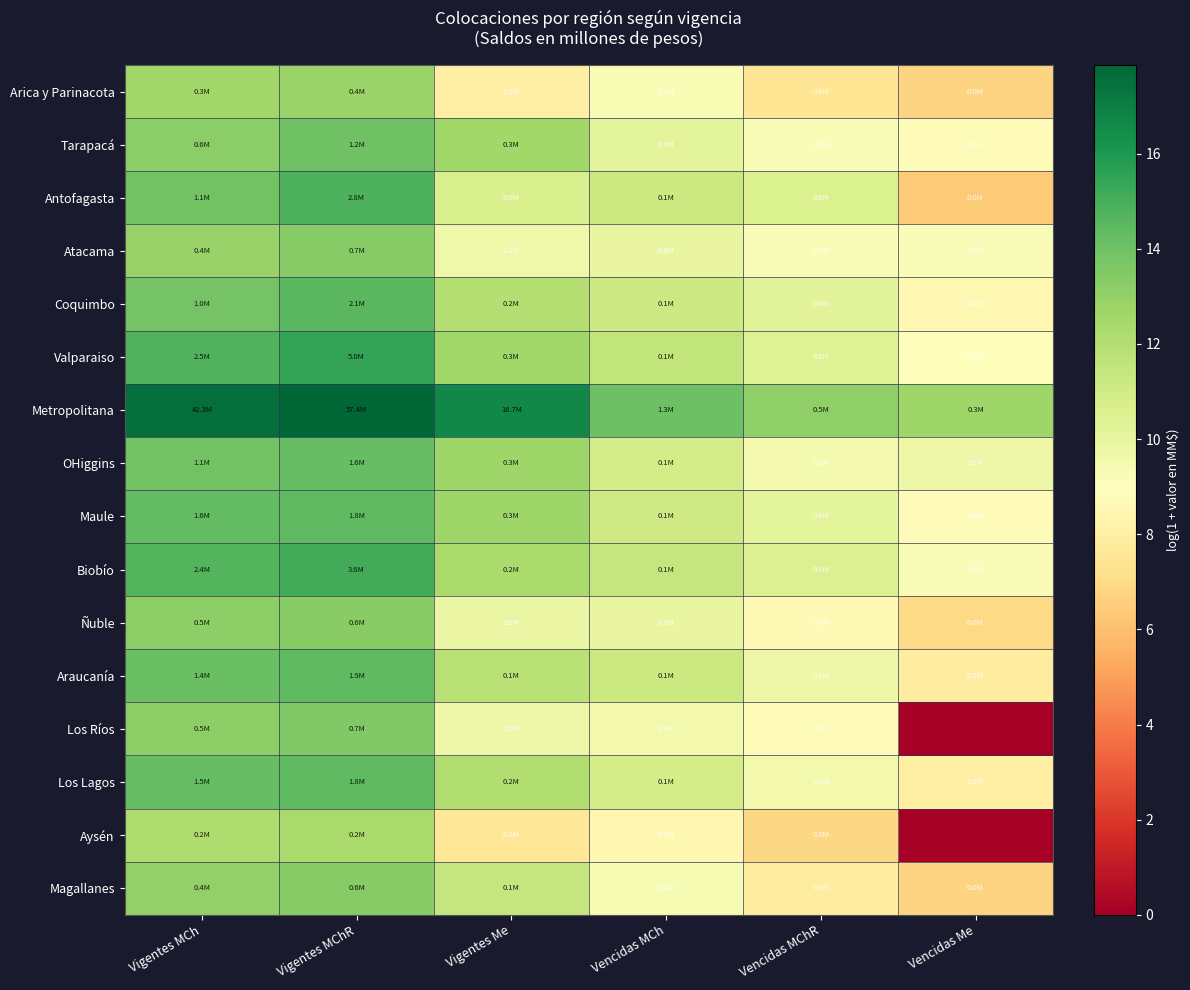

Reading right to left, transcribe all the data shown in this chart.

Arica y Parinacota: Vencidas Me=6.8	Vencidas MChR=7.5	Vencidas MCh=9.3	Vigentes Me=8.1	Vigentes MChR=12.8	Vigentes MCh=12.6
Tarapacá: Vencidas Me=8.7	Vencidas MChR=9.2	Vencidas MCh=10.2	Vigentes Me=12.6	Vigentes MChR=14.0	Vigentes MCh=13.3
Antofagasta: Vencidas Me=6.4	Vencidas MChR=10.6	Vencidas MCh=11.2	Vigentes Me=10.6	Vigentes MChR=14.8	Vigentes MCh=14.0
Atacama: Vencidas Me=9.2	Vencidas MChR=9.2	Vencidas MCh=10.0	Vigentes Me=9.7	Vigentes MChR=13.4	Vigentes MCh=12.8
Coquimbo: Vencidas Me=8.6	Vencidas MChR=10.2	Vencidas MCh=11.1	Vigentes Me=12.0	Vigentes MChR=14.6	Vigentes MCh=13.9
Valparaiso: Vencidas Me=9.0	Vencidas MChR=10.5	Vencidas MCh=11.5	Vigentes Me=12.6	Vigentes MChR=15.4	Vigentes MCh=14.7
Metropolitana: Vencidas Me=12.6	Vencidas MChR=13.1	Vencidas MCh=14.1	Vigentes Me=16.6	Vigentes MChR=17.9	Vigentes MCh=17.6
OHiggins: Vencidas Me=9.7	Vencidas MChR=9.4	Vencidas MCh=10.8	Vigentes Me=12.6	Vigentes MChR=14.3	Vigentes MCh=14.0
Maule: Vencidas Me=8.7	Vencidas MChR=10.1	Vencidas MCh=11.1	Vigentes Me=12.7	Vigentes MChR=14.4	Vigentes MCh=14.3
Biobío: Vencidas Me=9.1	Vencidas MChR=10.5	Vencidas MCh=11.4	Vigentes Me=12.3	Vigentes MChR=15.1	Vigentes MCh=14.7
Ñuble: Vencidas Me=7.0	Vencidas MChR=8.6	Vencidas MCh=10.0	Vigentes Me=9.9	Vigentes MChR=13.3	Vigentes MCh=13.2
Araucanía: Vencidas Me=7.9	Vencidas MChR=9.7	Vencidas MCh=11.2	Vigentes Me=11.8	Vigentes MChR=14.4	Vigentes MCh=14.1
Los Ríos: Vencidas Me=0.0	Vencidas MChR=8.7	Vencidas MCh=9.6	Vigentes Me=9.7	Vigentes MChR=13.5	Vigentes MCh=13.2
Los Lagos: Vencidas Me=8.0	Vencidas MChR=9.5	Vencidas MCh=10.8	Vigentes Me=12.1	Vigentes MChR=14.4	Vigentes MCh=14.2
Aysén: Vencidas Me=0.0	Vencidas MChR=6.9	Vencidas MCh=8.5	Vigentes Me=7.6	Vigentes MChR=12.4	Vigentes MCh=12.2
Magallanes: Vencidas Me=6.8	Vencidas MChR=7.9	Vencidas MCh=9.3	Vigentes Me=11.4	Vigentes MChR=13.3	Vigentes MCh=13.0